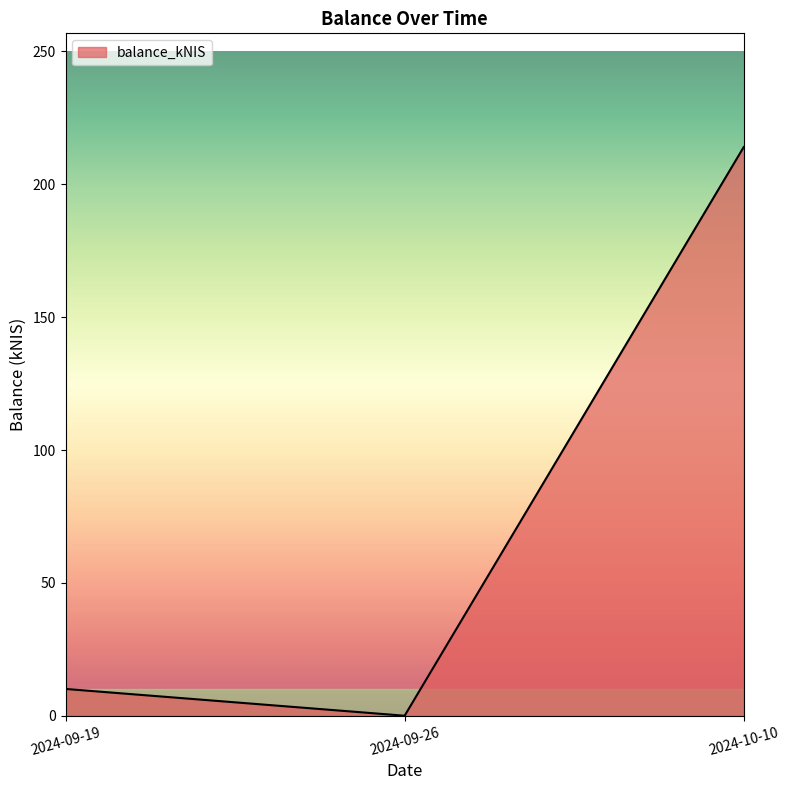

What is the change in value from 2024-09-19 to 2024-09-26?

-10.1